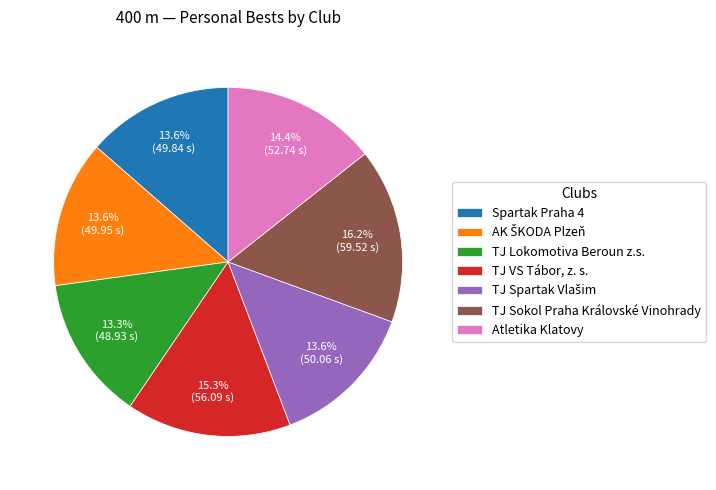

Is there a majority slice in this chart?

No